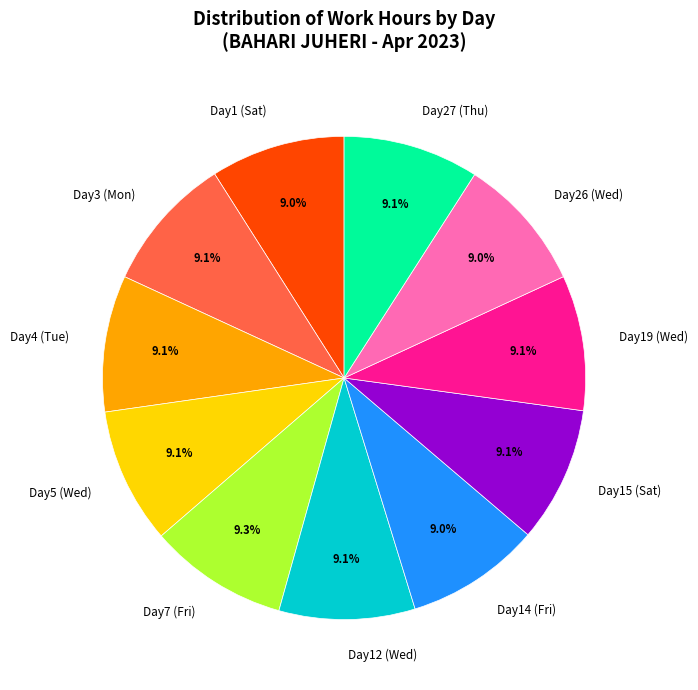

Is there any slice that represents more than half of the pie?

No